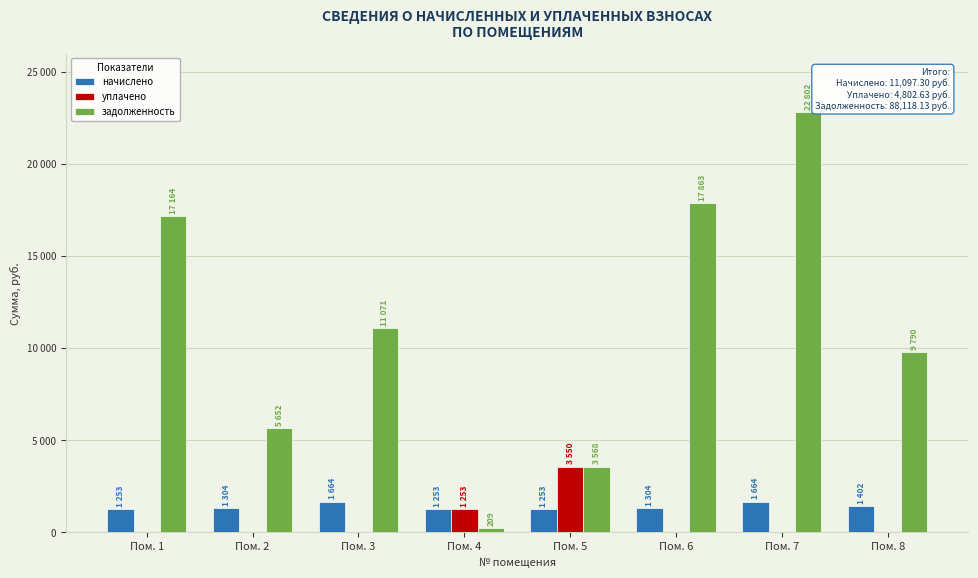

Are the bars horizontal?

No